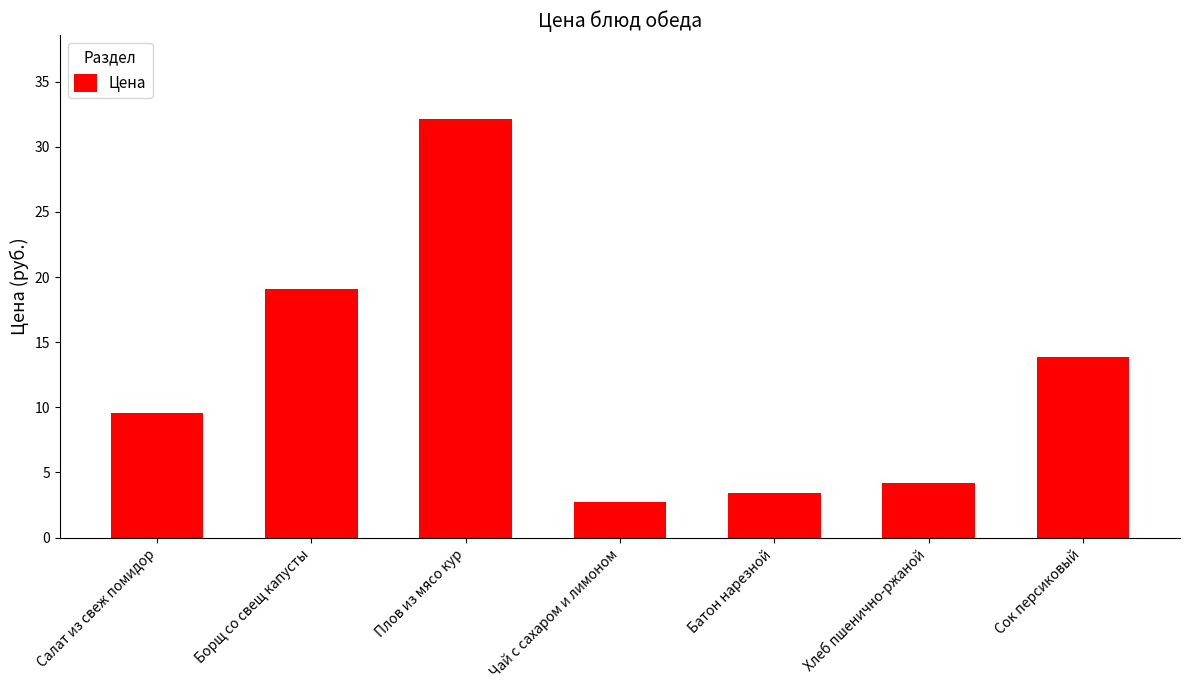

List the labels in order of value, largest first.

Плов из мясо кур, Борщ со свещ капусты, Сок персиковый, Салат из свеж помидор, Хлеб пшенично-ржаной, Батон нарезной, Чай с сахаром и лимоном